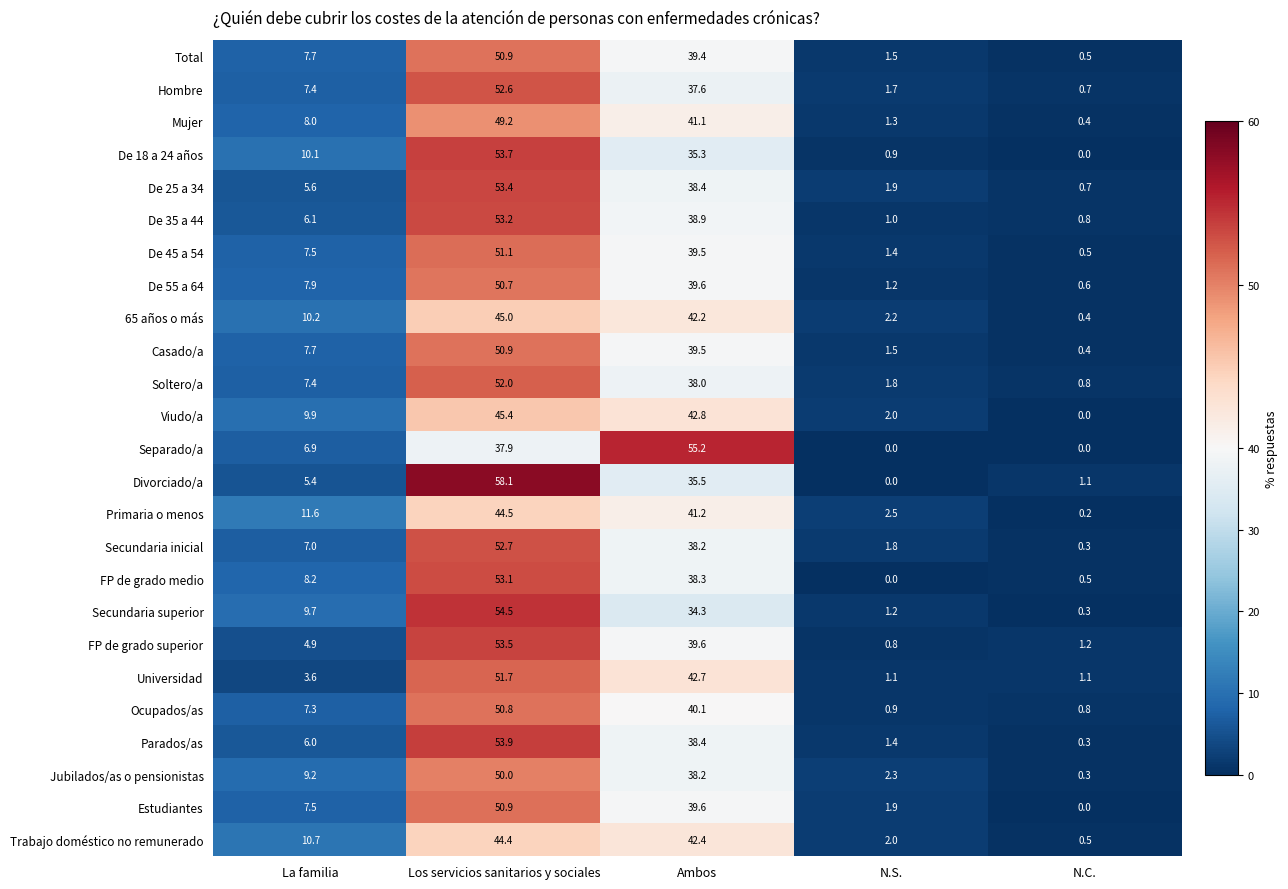

At which label is De 25 a 34 closest to 27?

Ambos